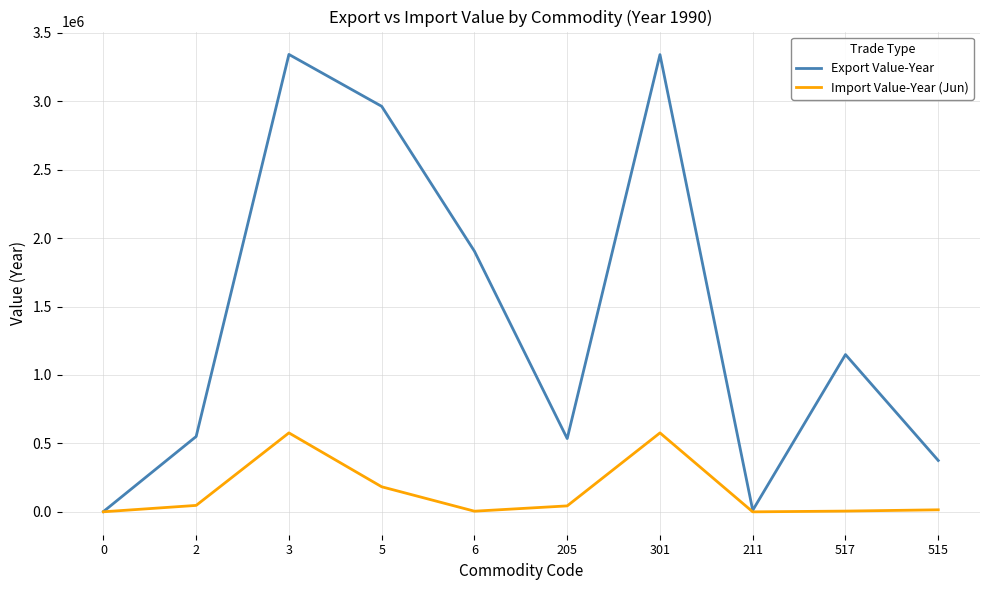

Rank the series by their maximum value, from lowest to highest.

Import Value-Year (Jun), Export Value-Year